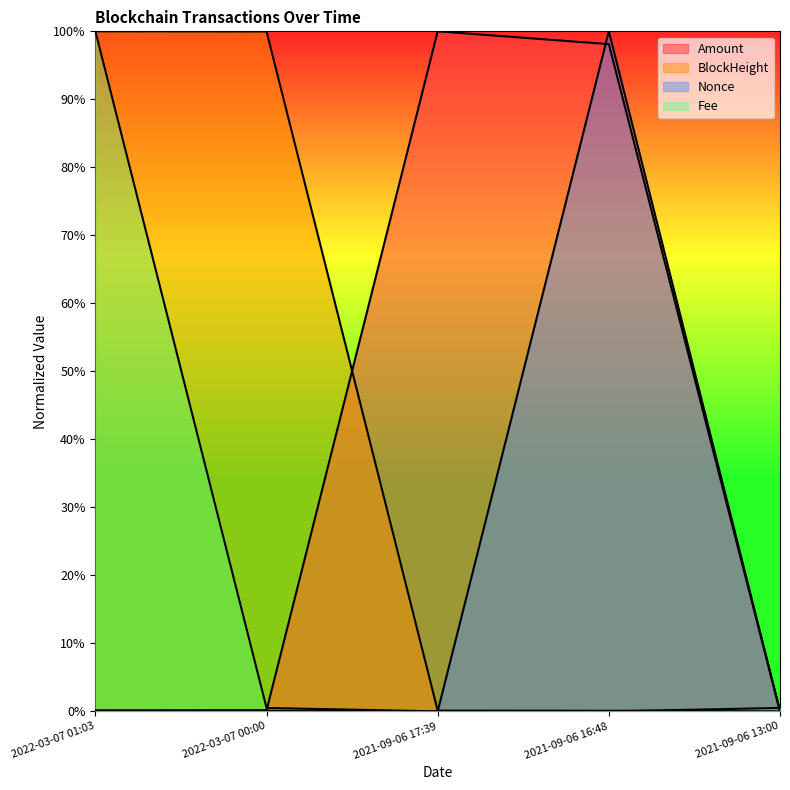

Which series changed the most between 2022-03-07 00:00 and 2021-09-06 13:00?

BlockHeight